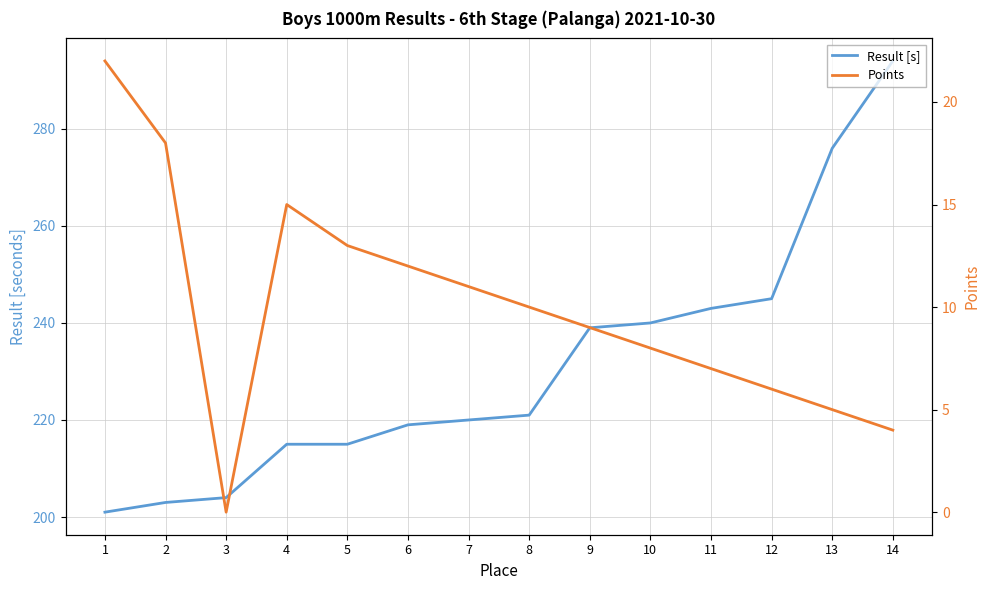

What is the average value of the Result [s] series?

231